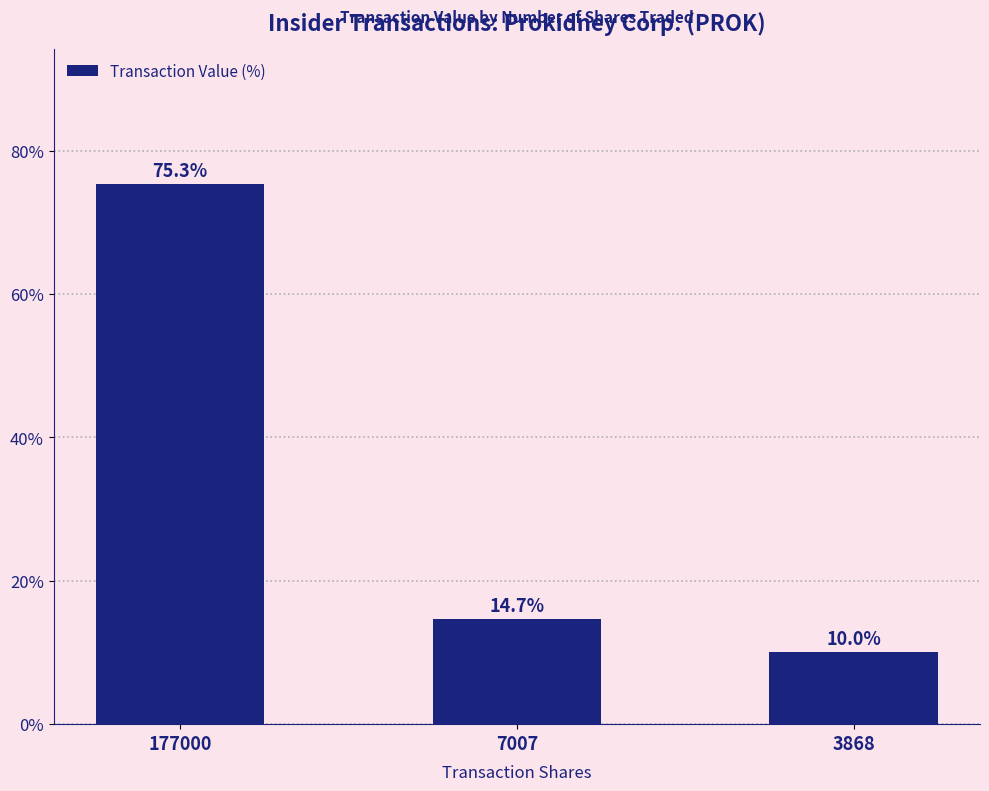

At which label is the value closest to 42?

7007